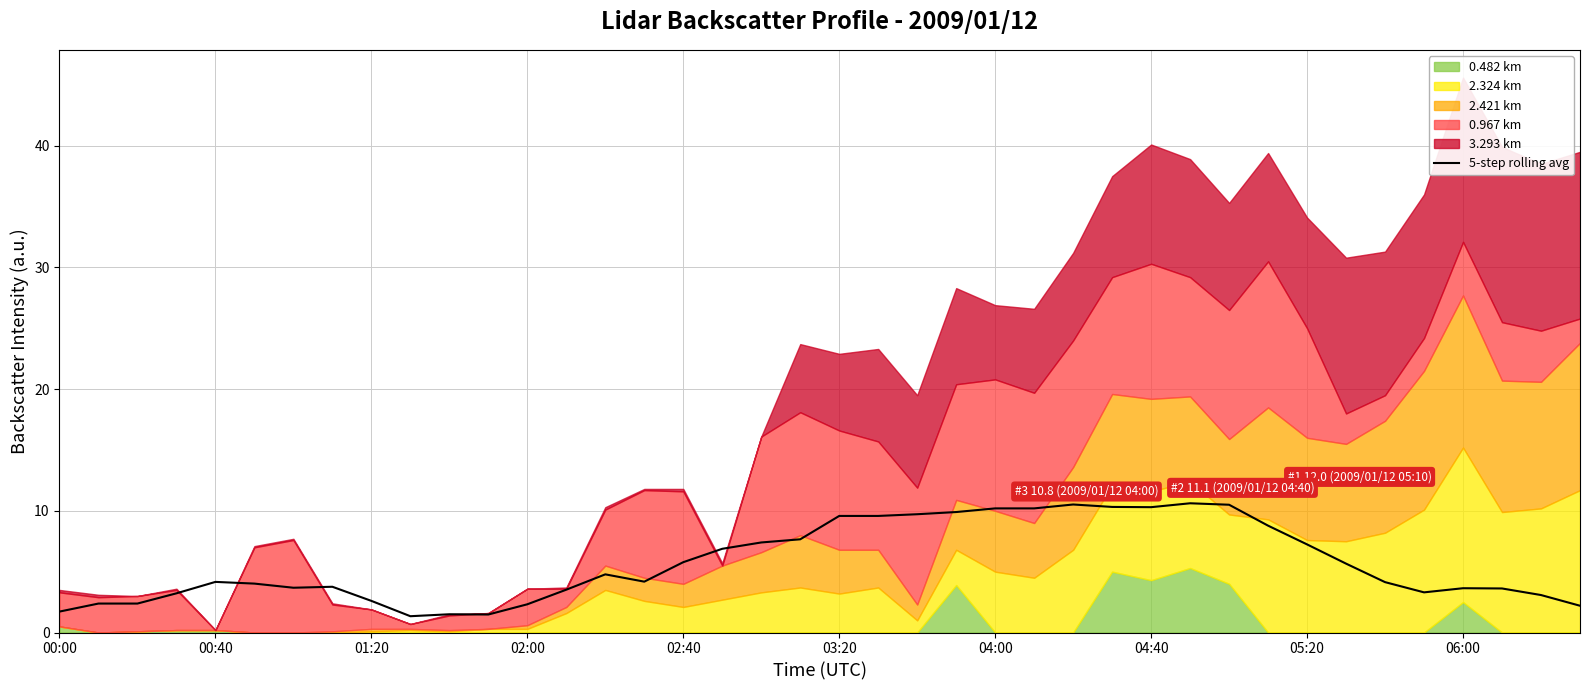

What is the lowest value of the 5-step rolling avg series?

1.3